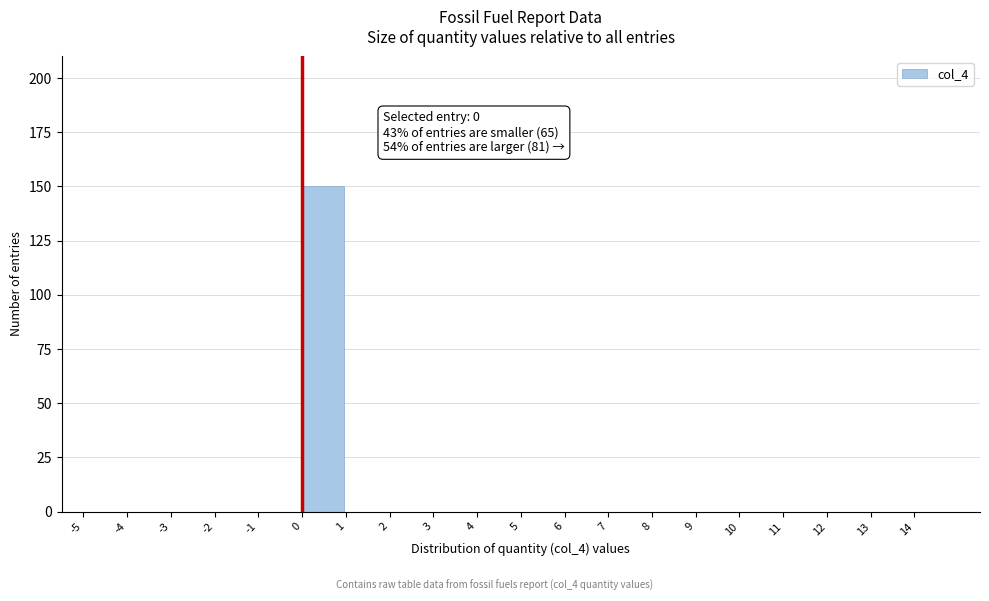

Which range on the x-axis has the tallest bar?

0 to 1